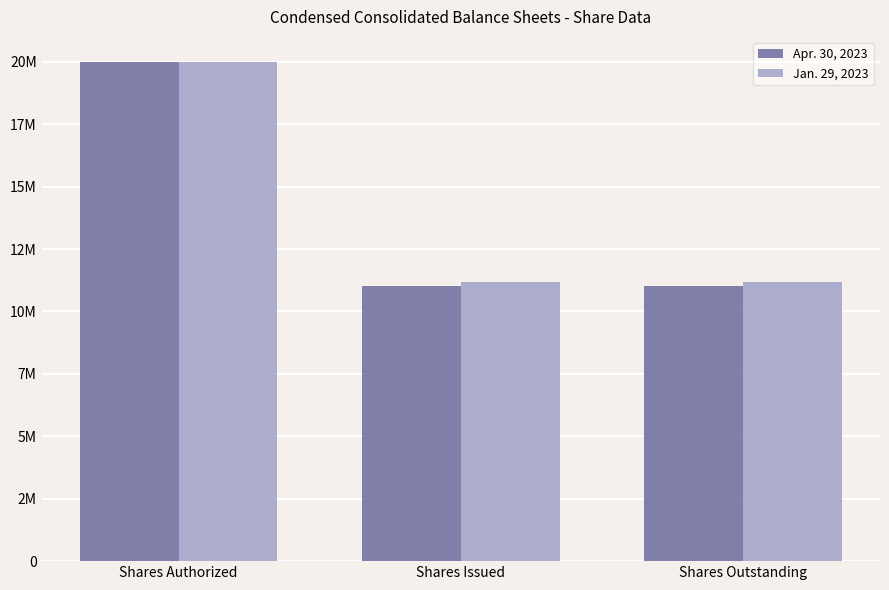

Are the bars horizontal?

No